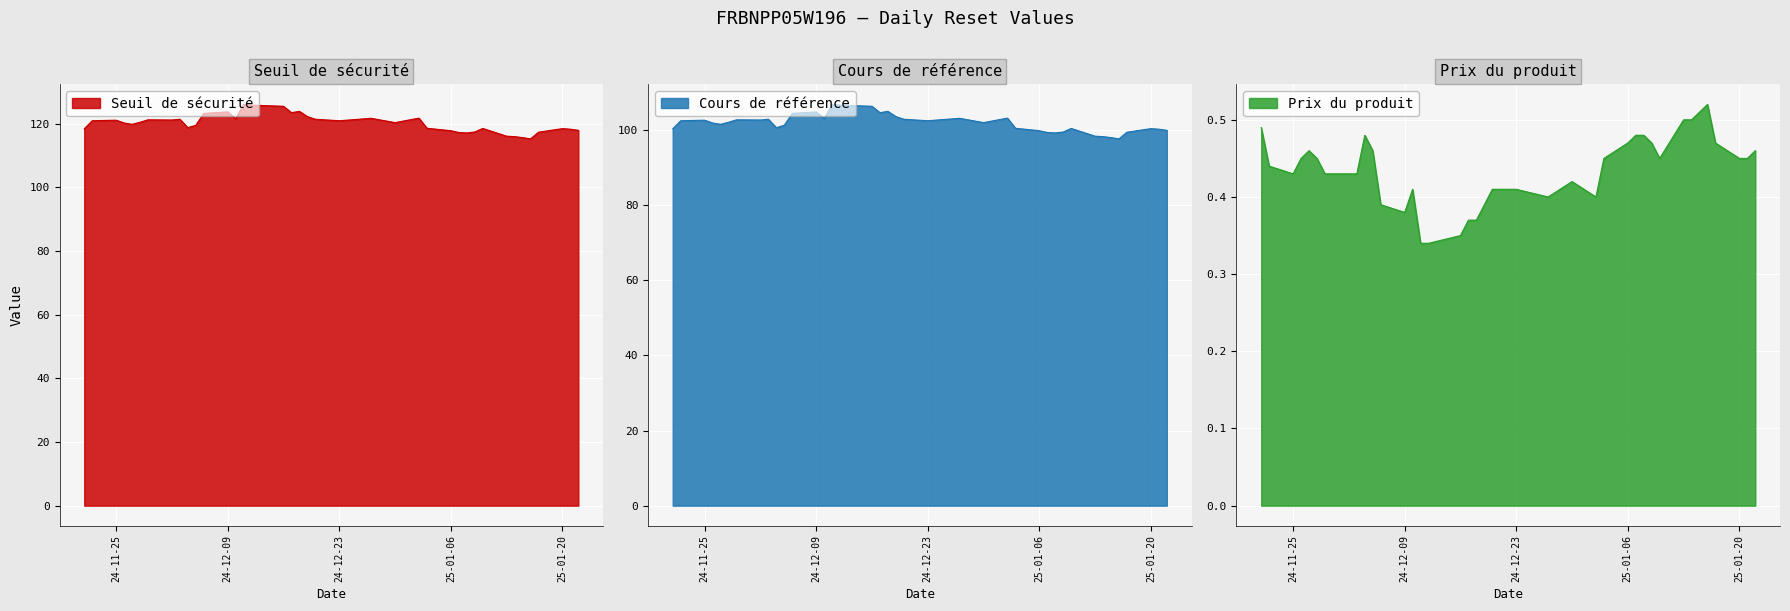

True or false: Cours de référence and Seuil de sécurité intersect in this chart.

False